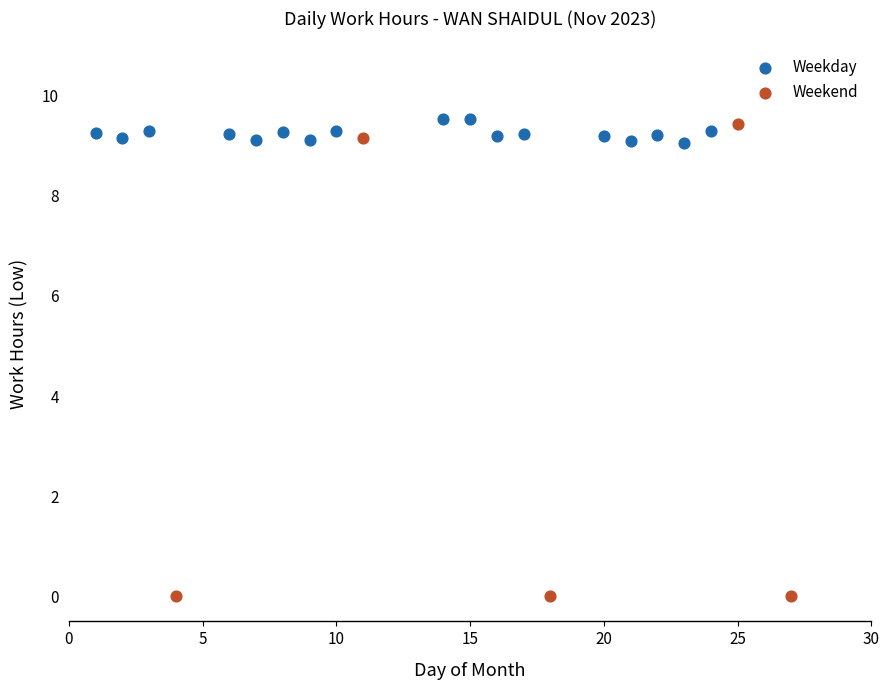

What are all the series names shown in the legend?

Weekday, Weekend